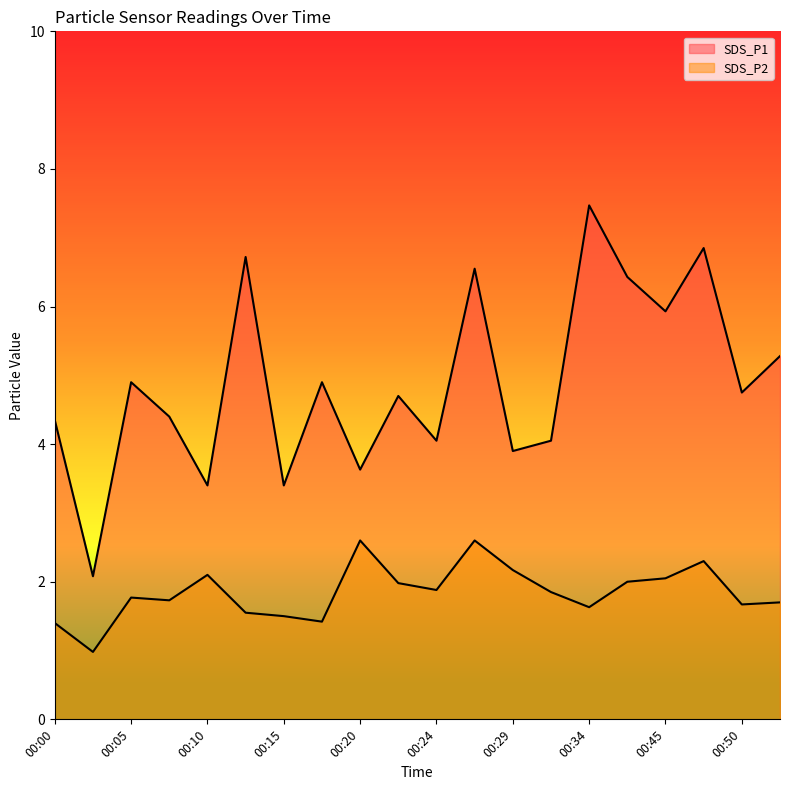

The value of SDS_P1 at 00:42 is 1.8. True or false?

False